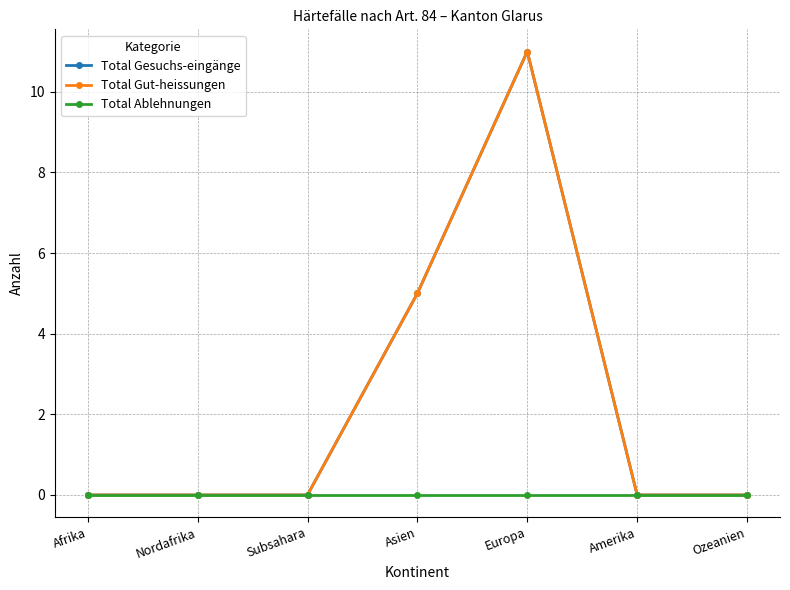

What is the difference between the Total Gesuchs-eingänge values at Asien and Afrika?

5